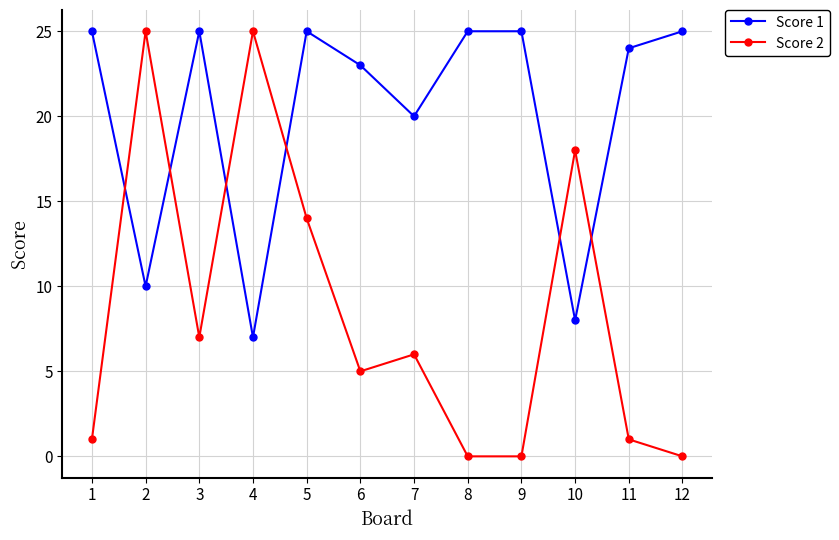

In Score 2, how many points are higher than both neighbors (excluding endpoints)?

4